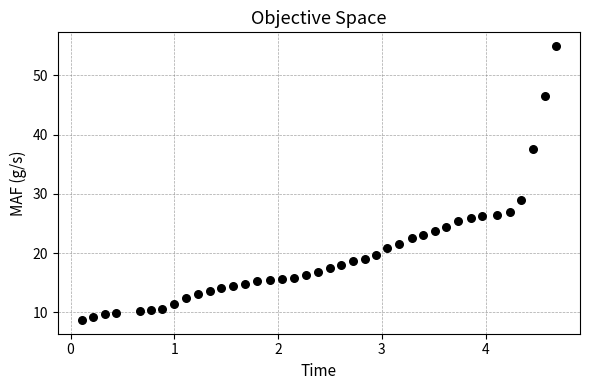

What Y value in the scatter plot is closest to 31?

29.0